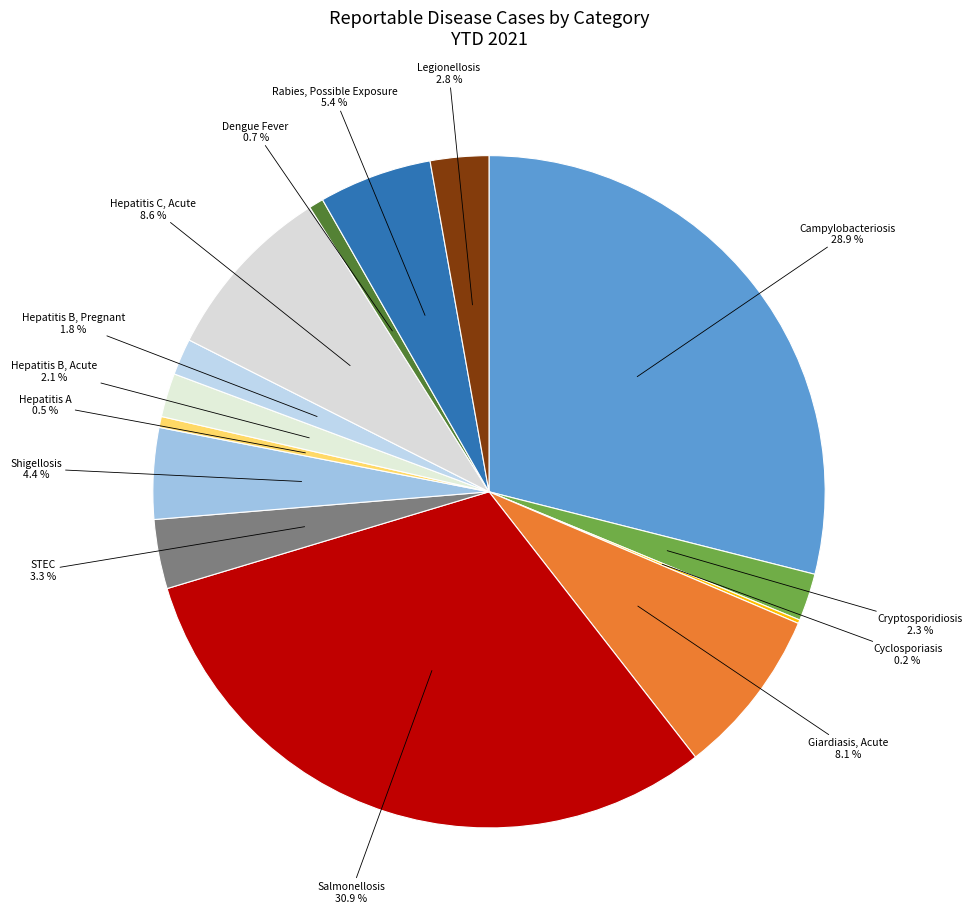

Is Campylobacteriosis the majority of the pie?

No